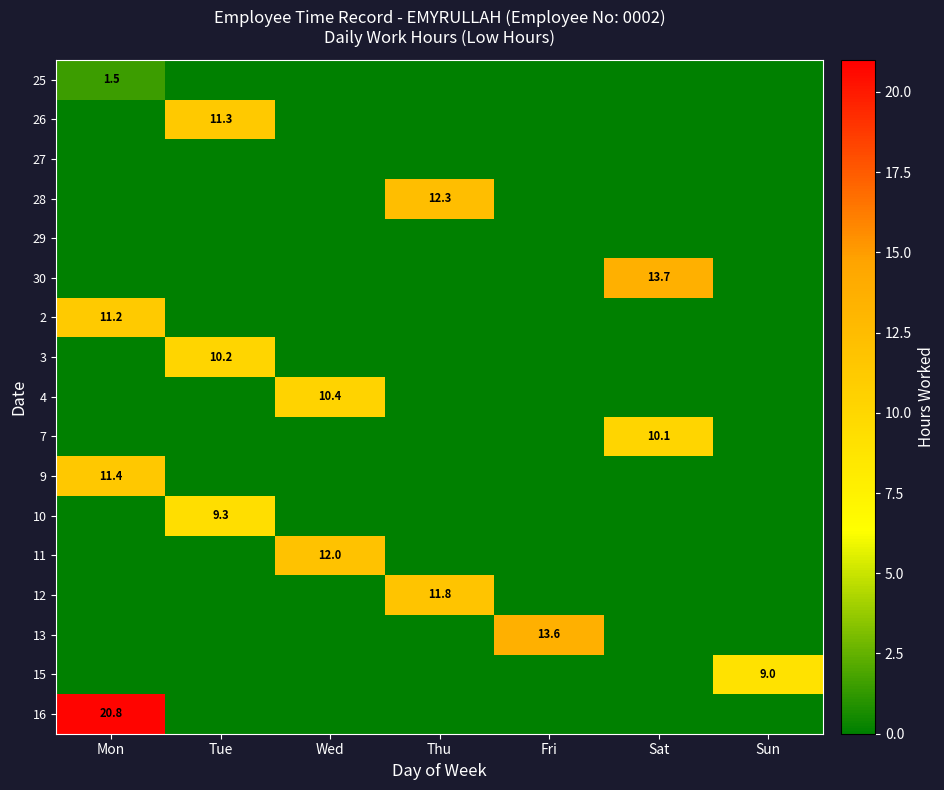

At which category is the sum across all series the highest?

Mon